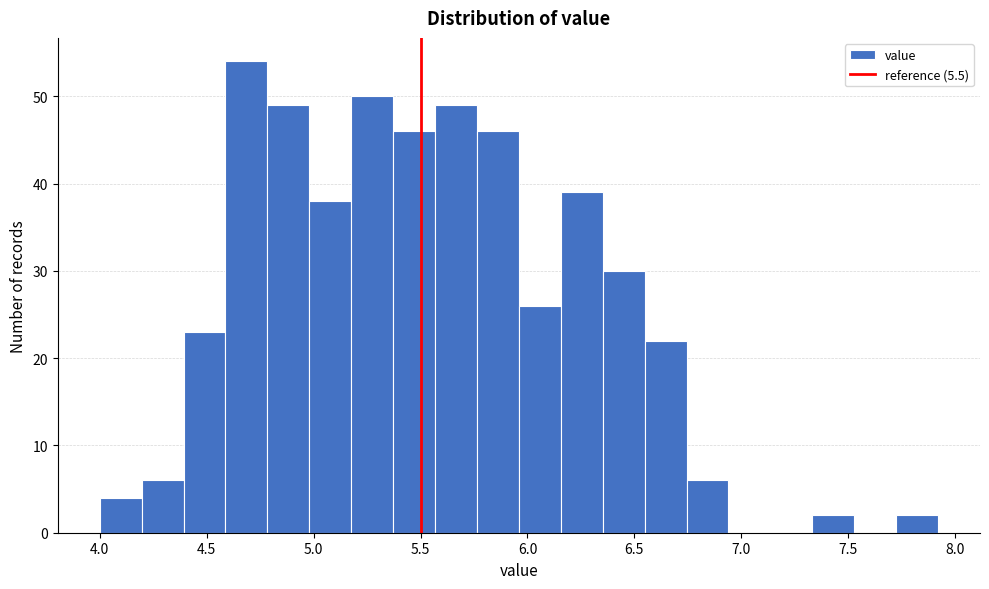

Around what value on the x-axis is the tallest bar? Give the approximate position of its centre, as read against the axis.

4.70